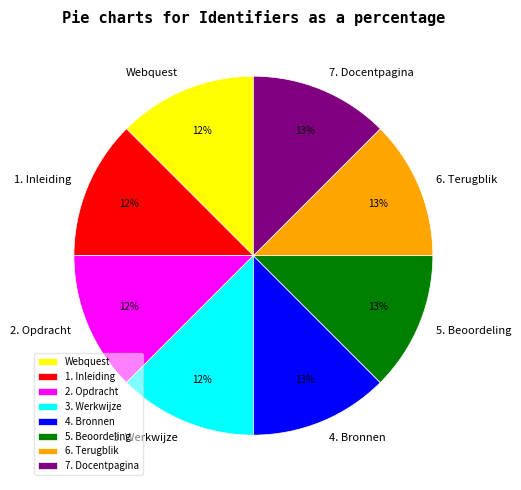

Count the number of slices in the pie.

8